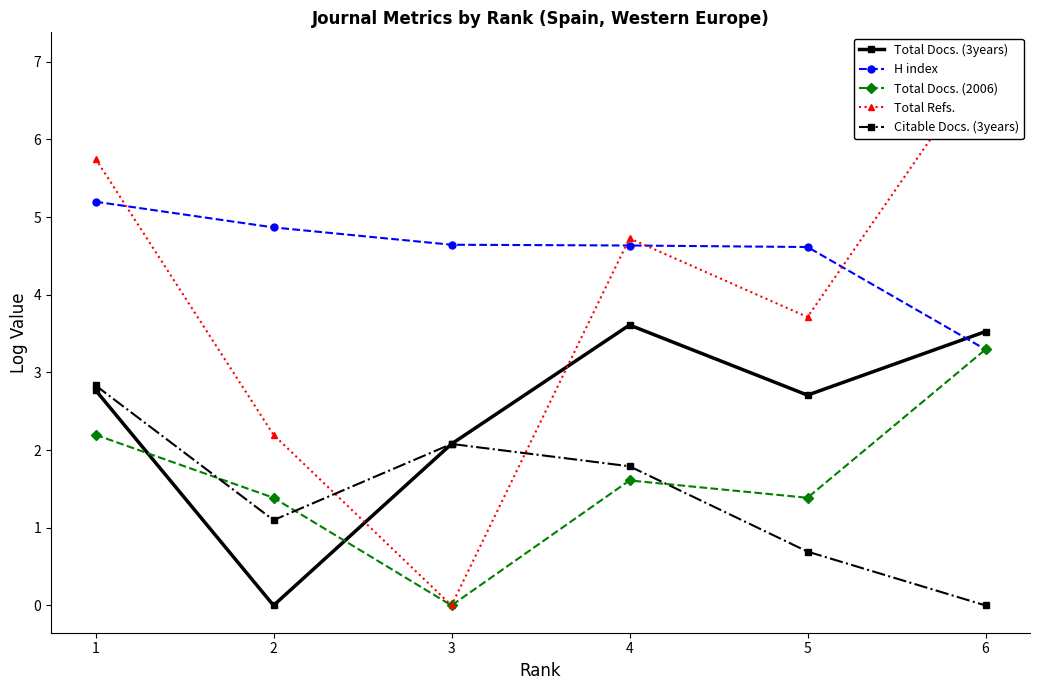

At which category does Citable Docs. (3years) reach its first local peak?

3